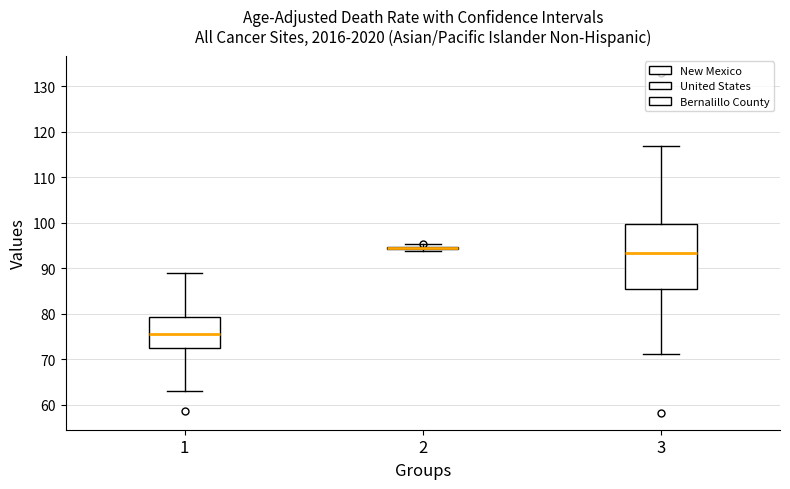

Reading left to right, read every box against the y-axis: the position of its median line, the range the box covers, and the ends of its whiskers. The values are not printed on the chart, so give them approximately, as read against the axis.

1: median 76, box 72 to 79, whiskers 63 to 89
2: box collapsed to a line at 95, whiskers 94 to 95
3: median 93, box 85 to 100, whiskers 71 to 117